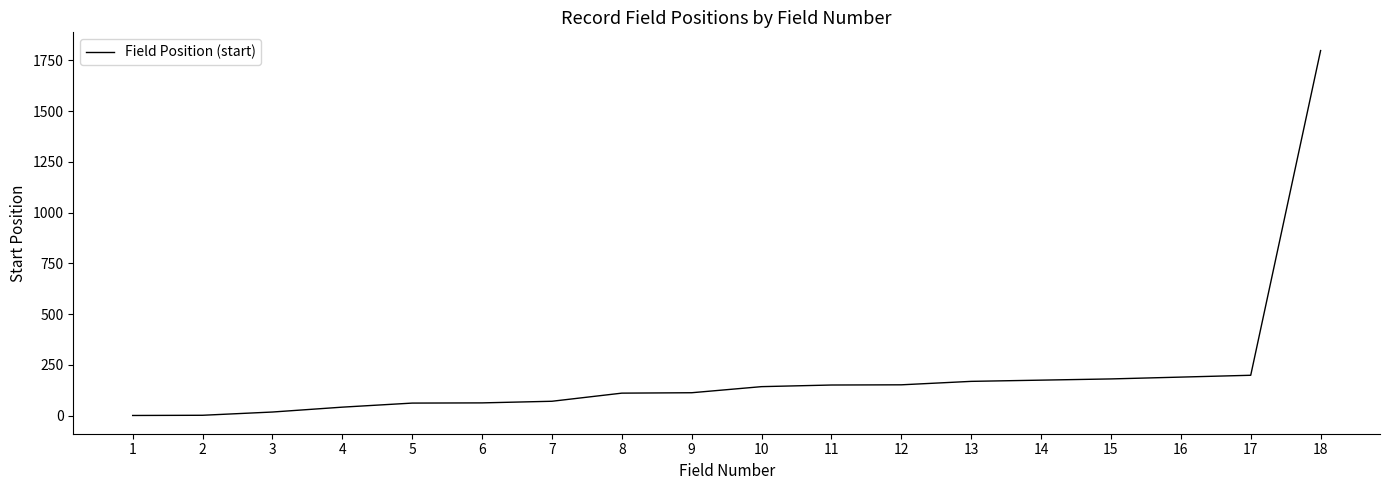

Is it true that the value at 17 is 199?

True